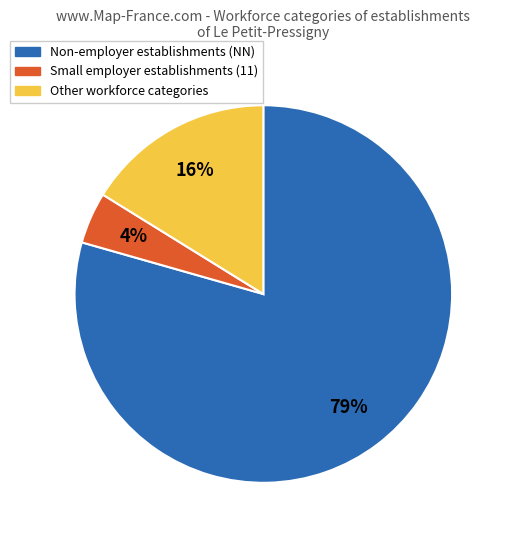

Is there any slice that represents more than half of the pie?

Yes